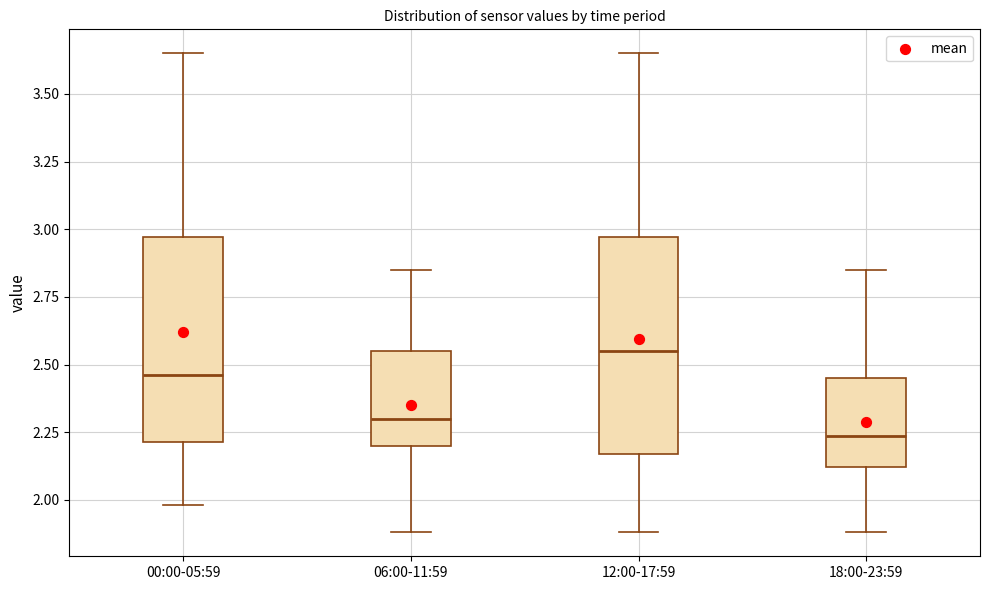

Reading left to right, transcribe this box plot: for each box, give where its median line is, the range the box spans, and where its two whiskers end, as read against the y-axis. The values are not printed on the chart, so give them approximately, as read against the axis.

00:00-05:59: median 2.45, box 2.20 to 2.95, whiskers 2.00 to 3.65
06:00-11:59: median 2.30, box 2.20 to 2.55, whiskers 1.90 to 2.85
12:00-17:59: median 2.55, box 2.15 to 2.95, whiskers 1.90 to 3.65
18:00-23:59: median 2.25, box 2.10 to 2.45, whiskers 1.90 to 2.85